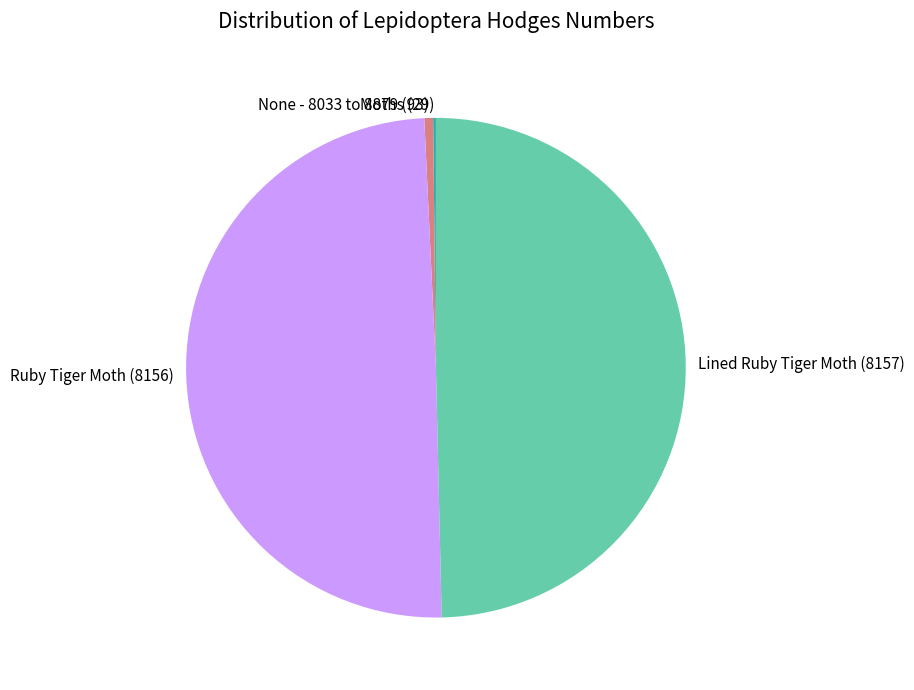

Do Ruby Tiger Moth and Lined Ruby Tiger Moth together represent more than half of the pie?

Yes